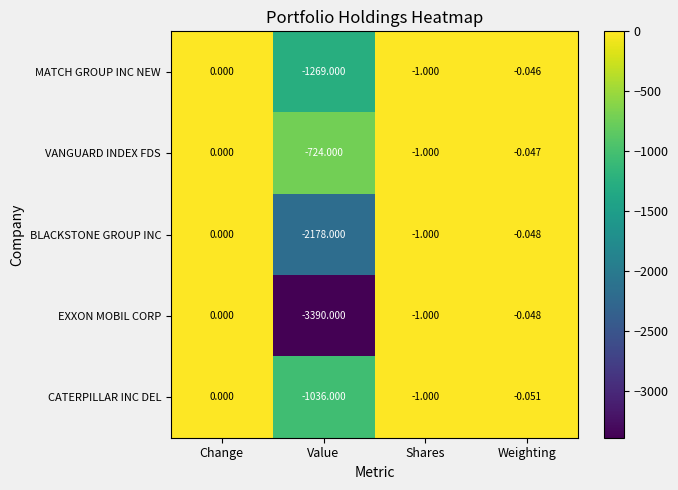

At which category is the sum across all series the highest?

Change